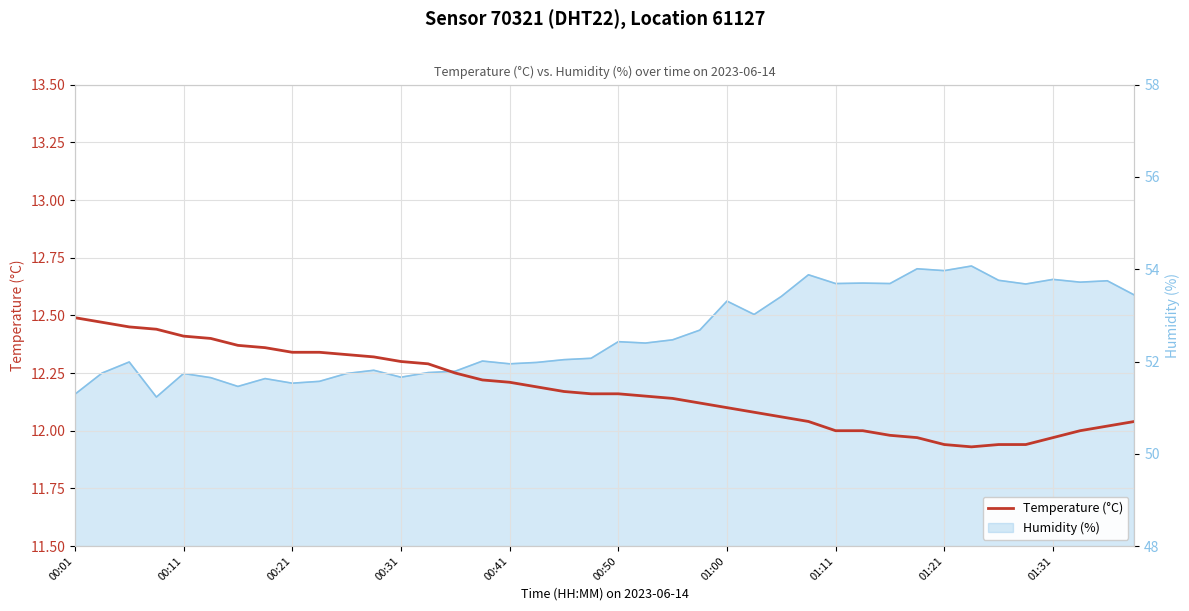

Does the chart display data point markers on the line(s)?

No